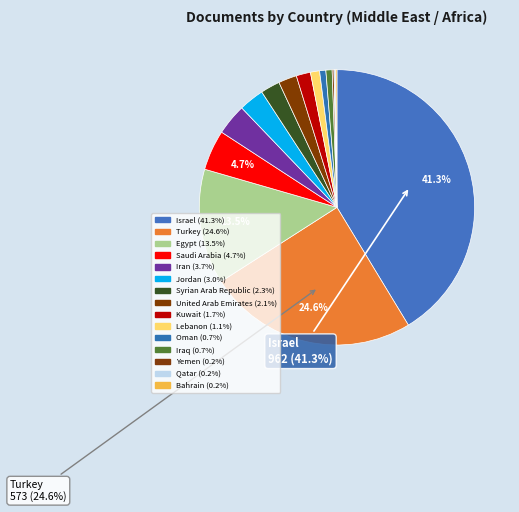

Which slice is the largest?

Israel